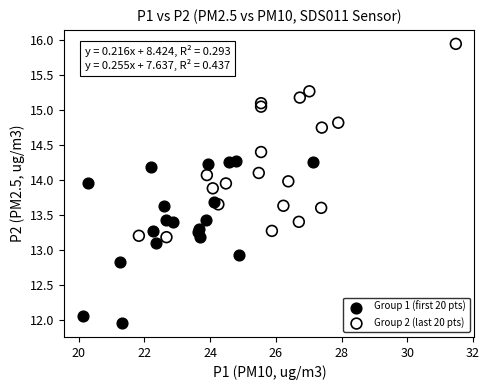

Which series contains the highest Y value?

Group 2 (last 20 pts)